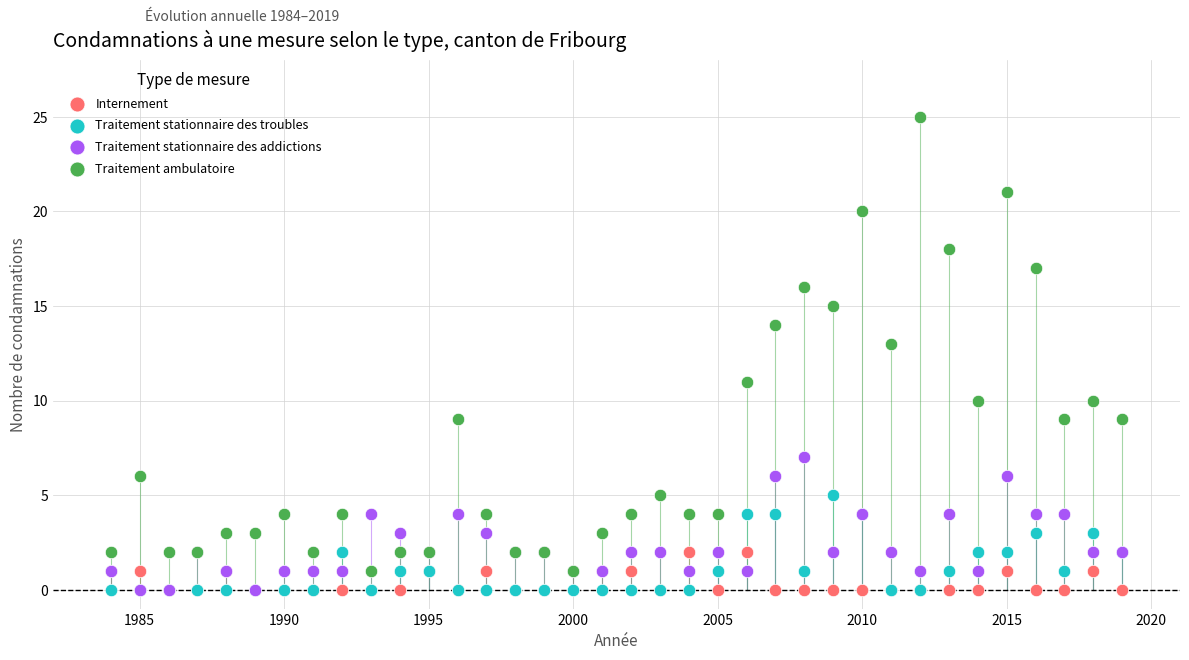

Which series contains the highest Y value?

Traitement ambulatoire